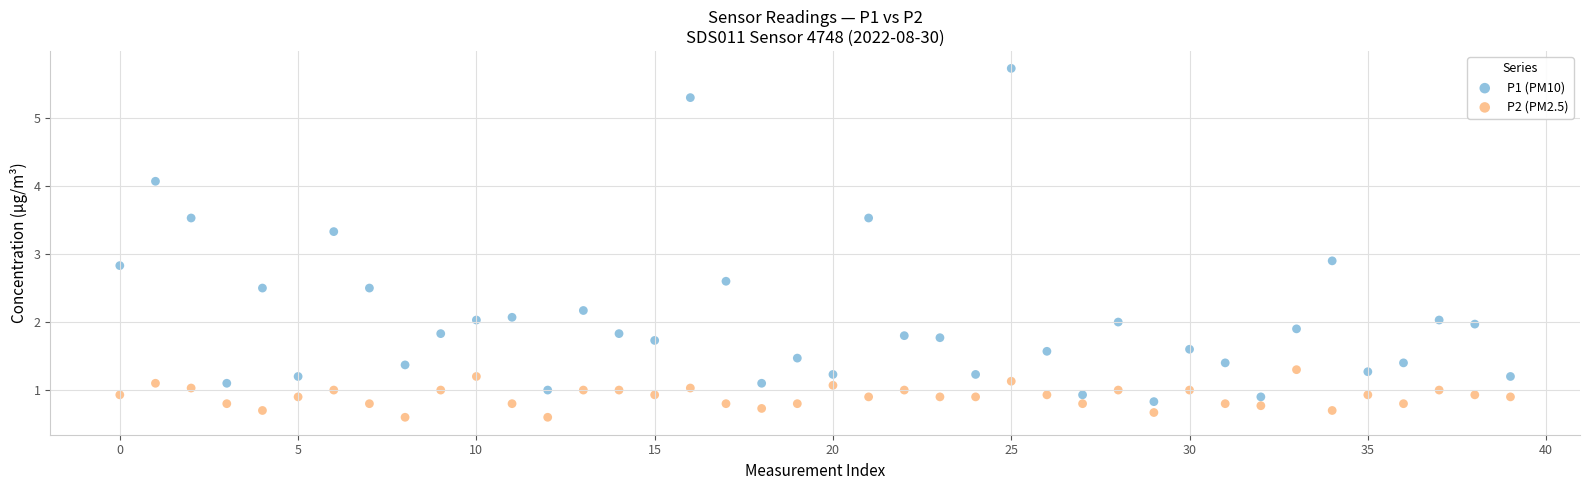

Which series contains the highest Y value?

P1 (PM10)